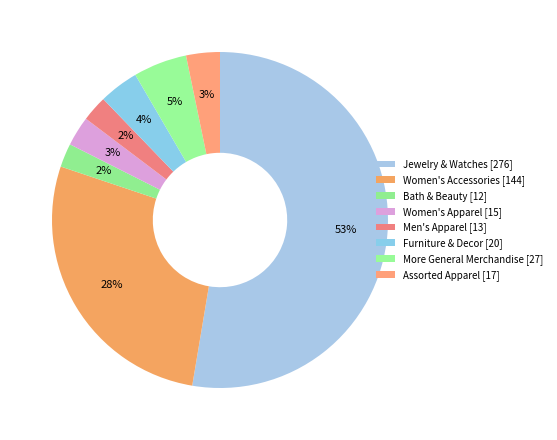

To the nearest percent, what portion does Bath & Beauty represent?

2%